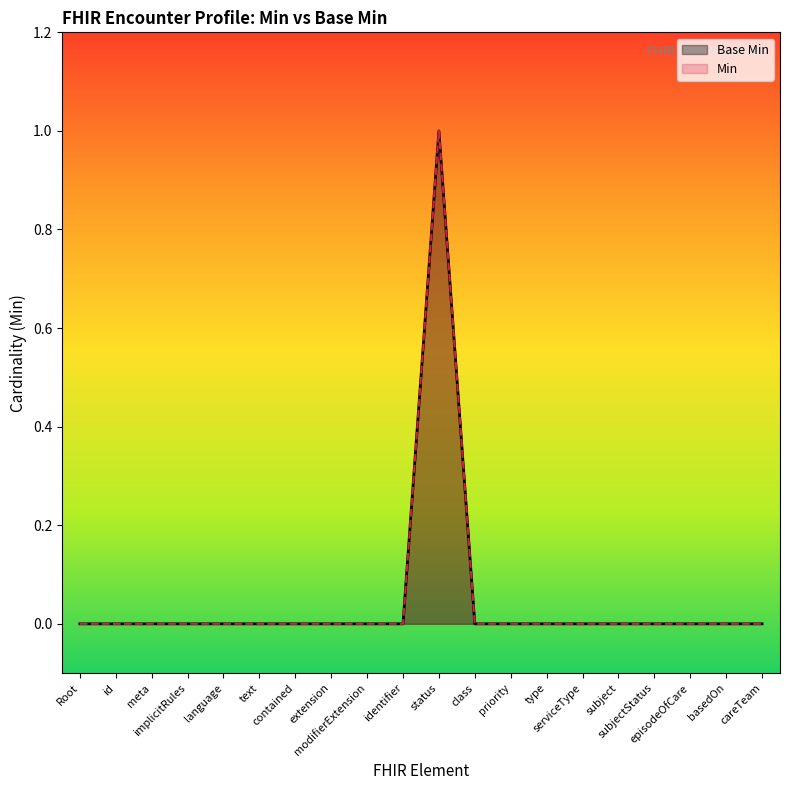

What are all the series names shown in the legend?

Base Min, Min